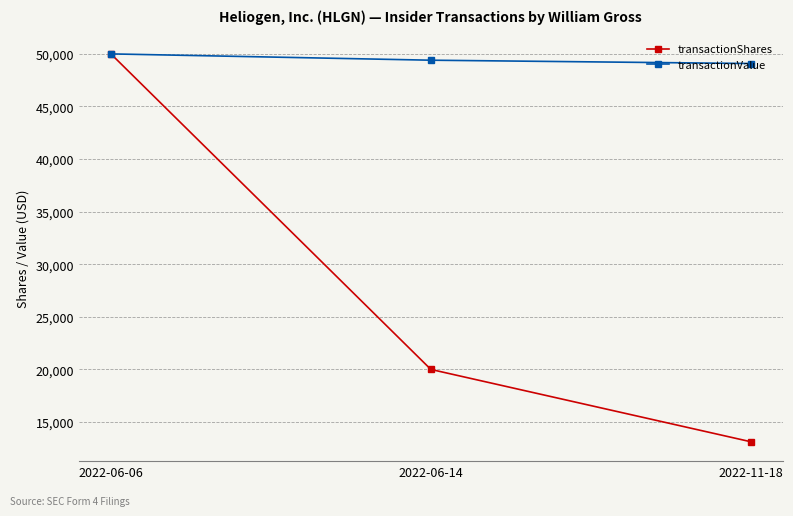

Which series changed the most between 2022-06-14 and 2022-11-18?

transactionShares